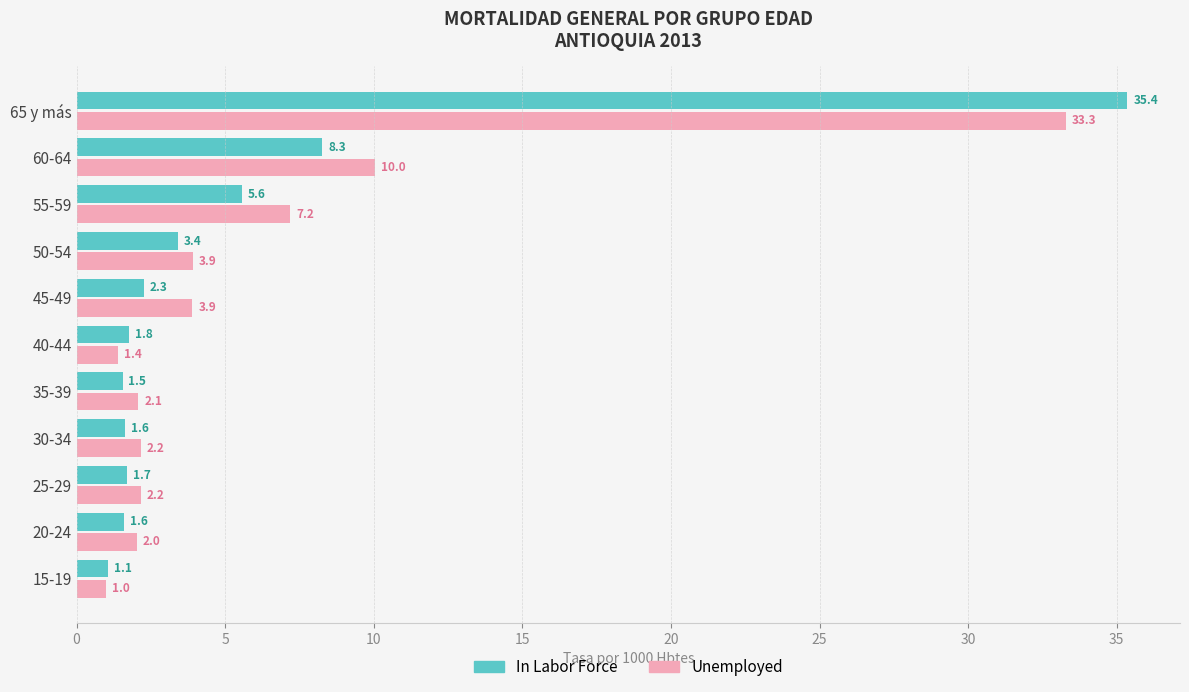

At which label is In Labor Force closest to 18?

60-64